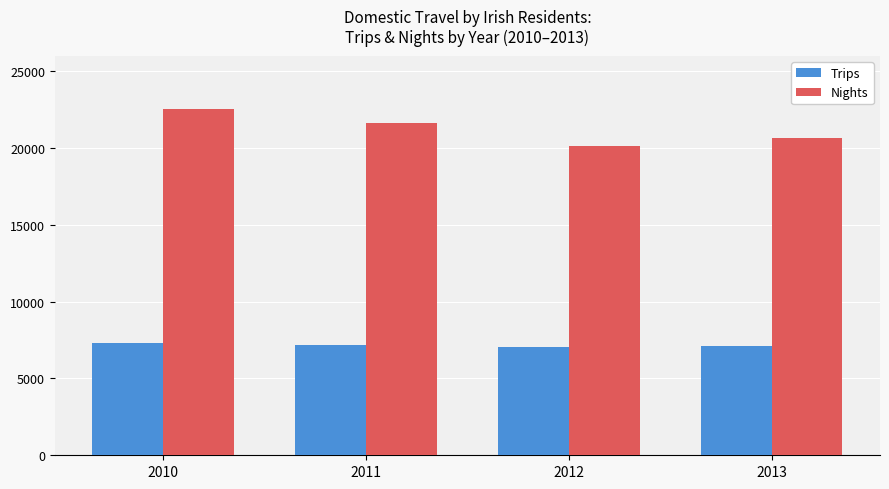

Which category has the highest value across all series?

2010